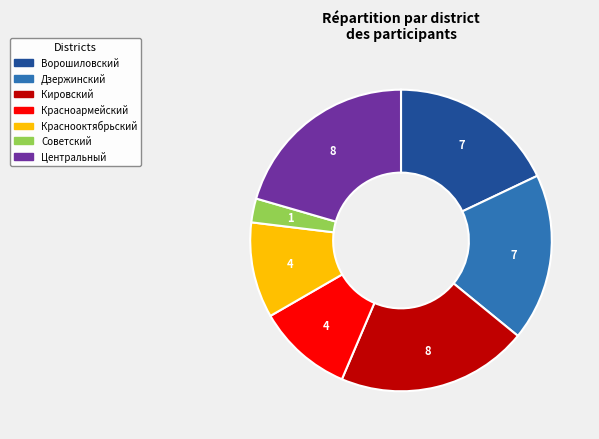

Count the number of slices in the pie.

7